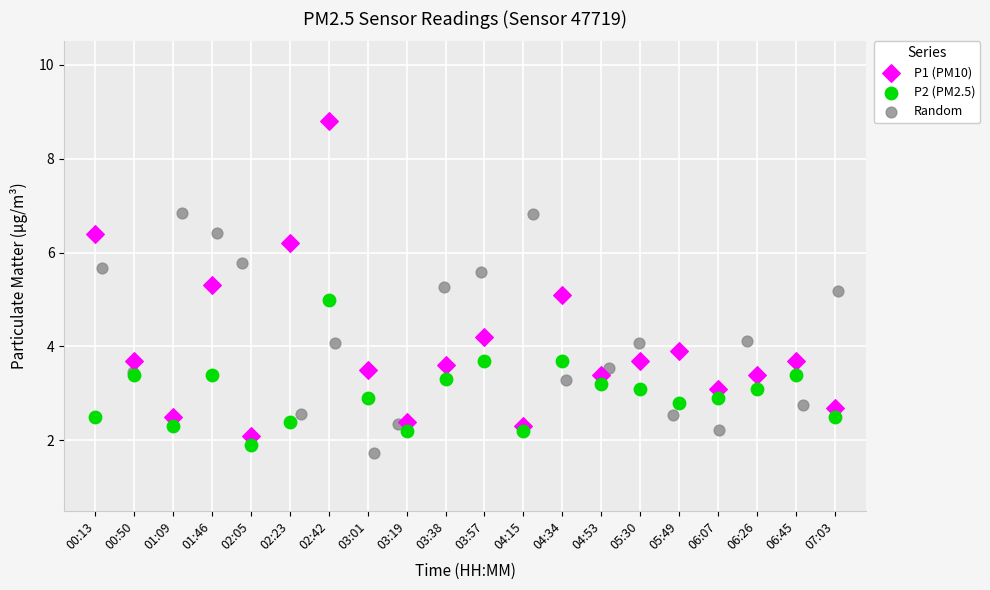

Which series reaches the maximum Y coordinate?

P1 (PM10)